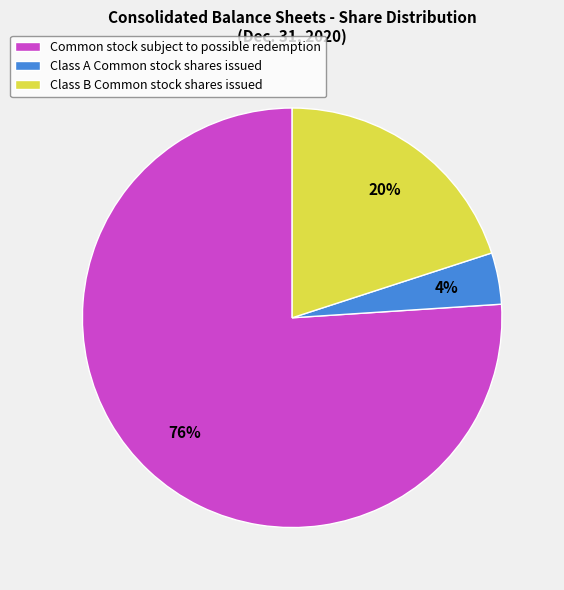

Which slice is the smallest?

Class A Common stock shares issued